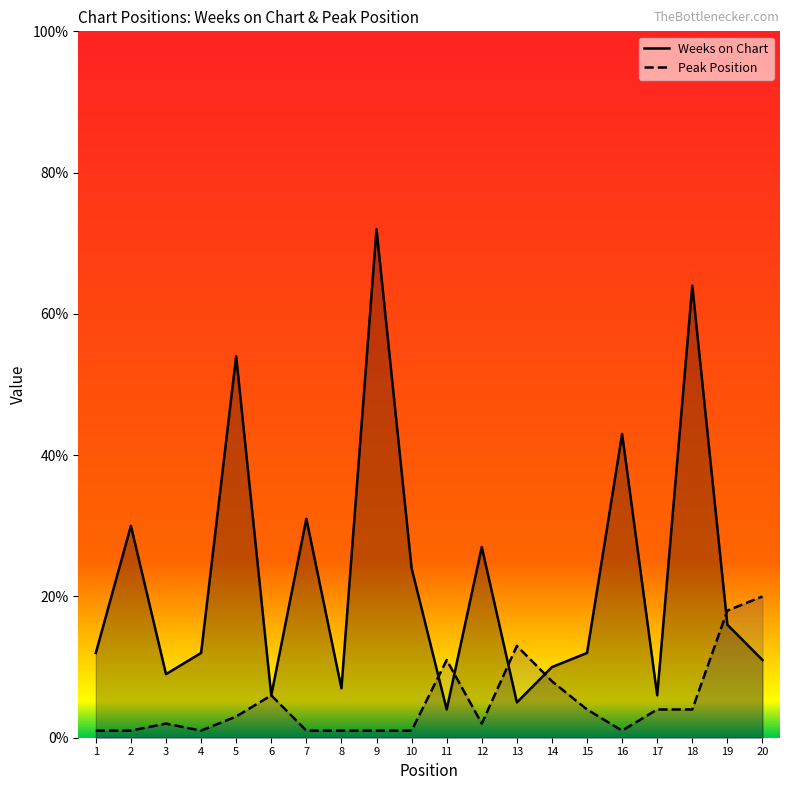

Reading left to right, what are all the values shown in this chart?

Weeks on Chart: 12	30	9	12	54	6	31	7	72	24	4	27	5	10	12	43	6	64	16	11
Peak Position: 1	1	2	1	3	6	1	1	1	1	11	2	13	8	4	1	4	4	18	20